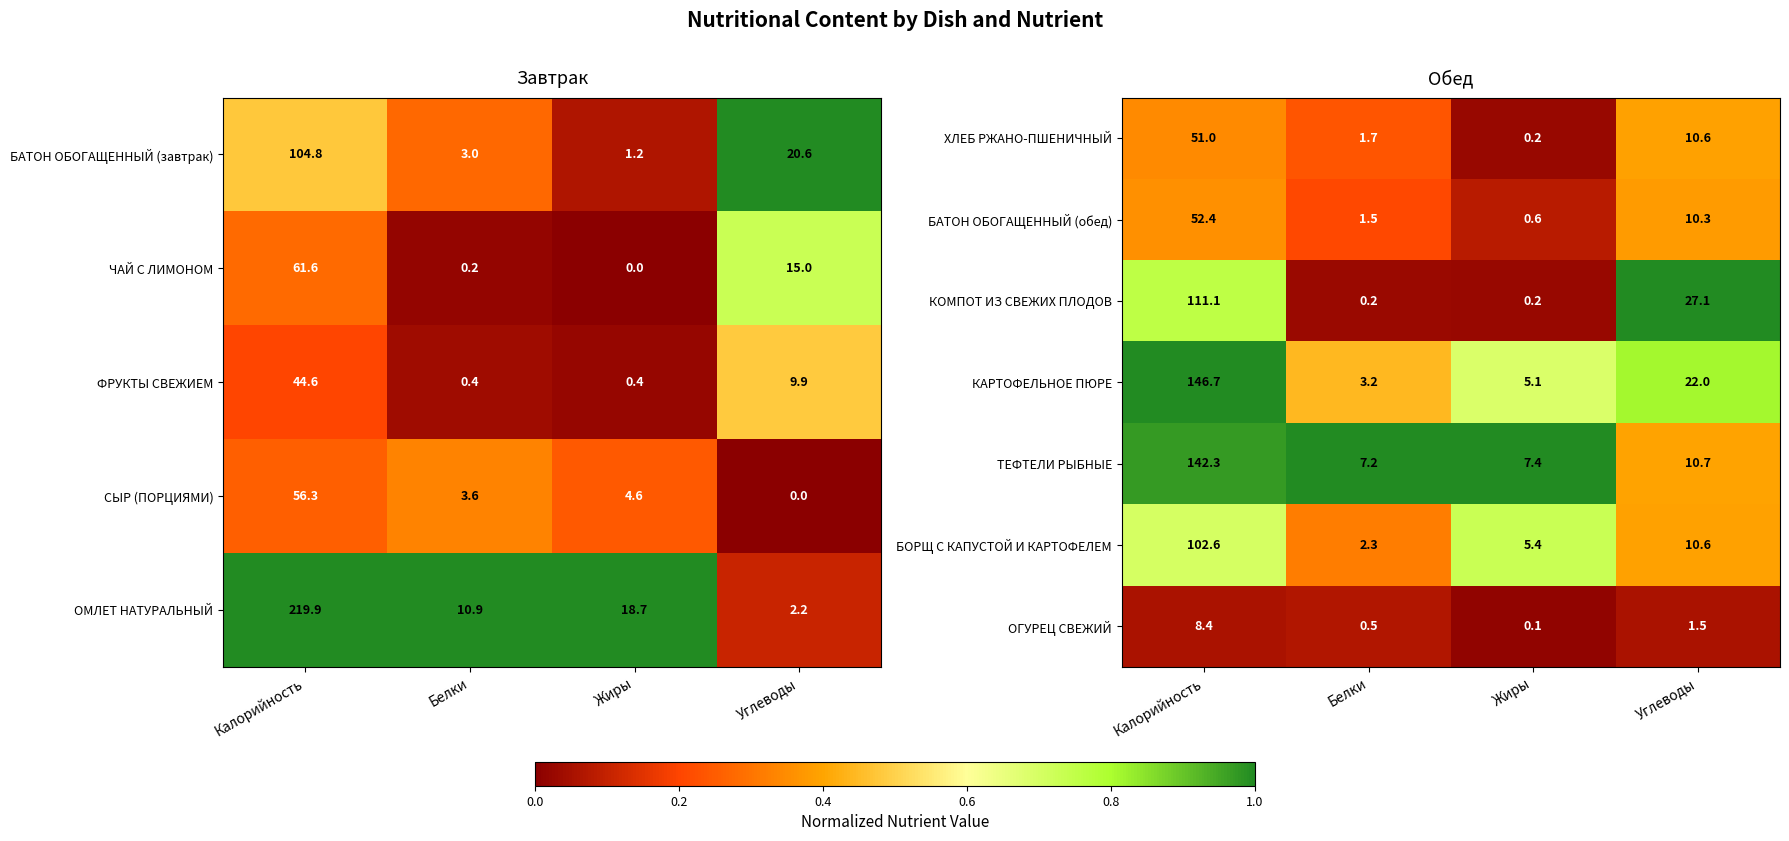

What is the highest value of the ТЕФТЕЛИ РЫБНЫЕ series?

142.3